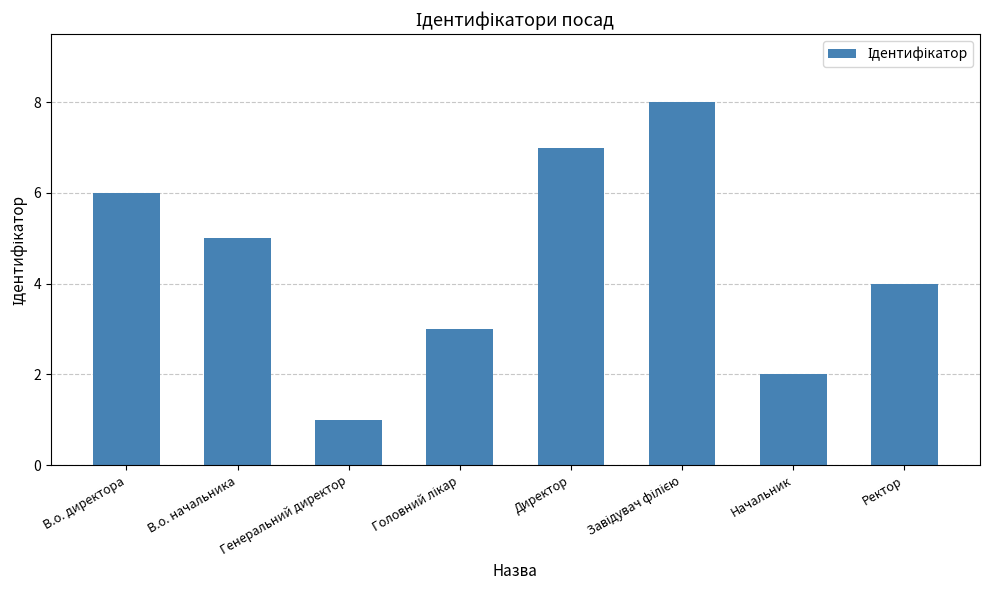

What is the value of the 4th bar from the left?

3